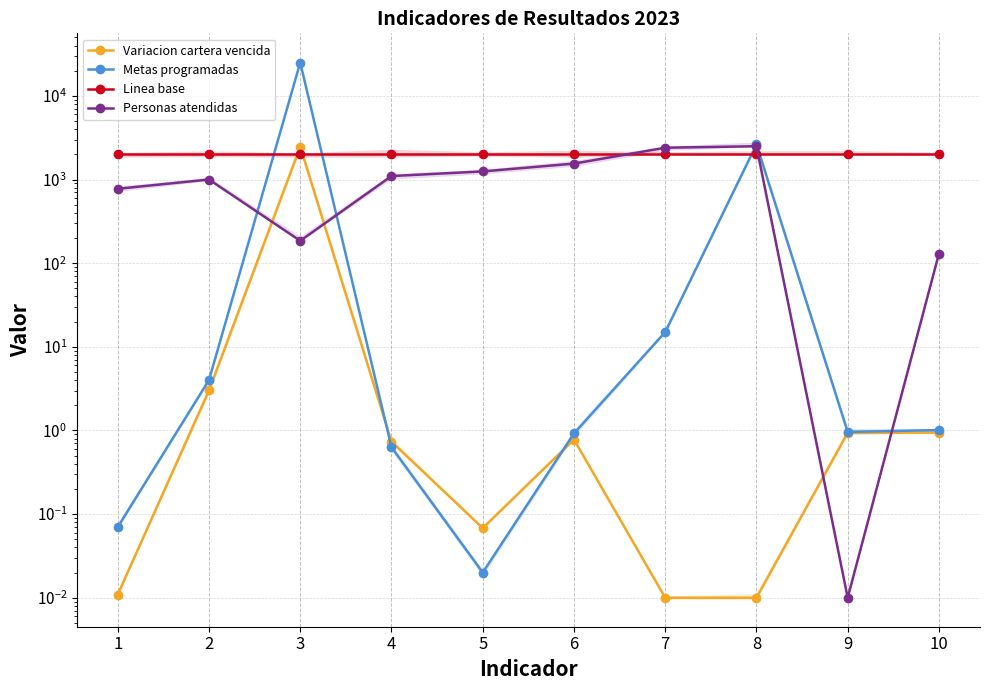

List the labels in order of Personas atendidas value, largest first.

8, 7, 6, 5, 4, 2, 1, 3, 10, 9